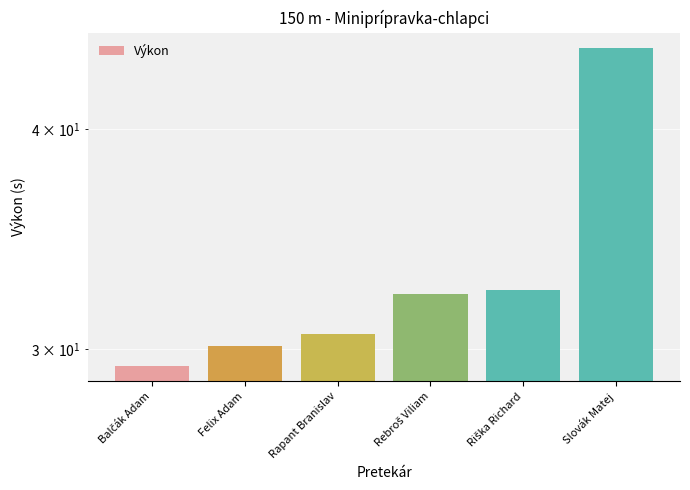

Between Slovák Matej and Balčák Adam, which is larger?

Slovák Matej